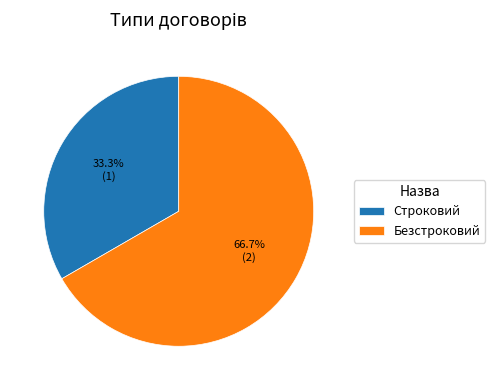

What is the smallest slice in the pie chart?

Строковий